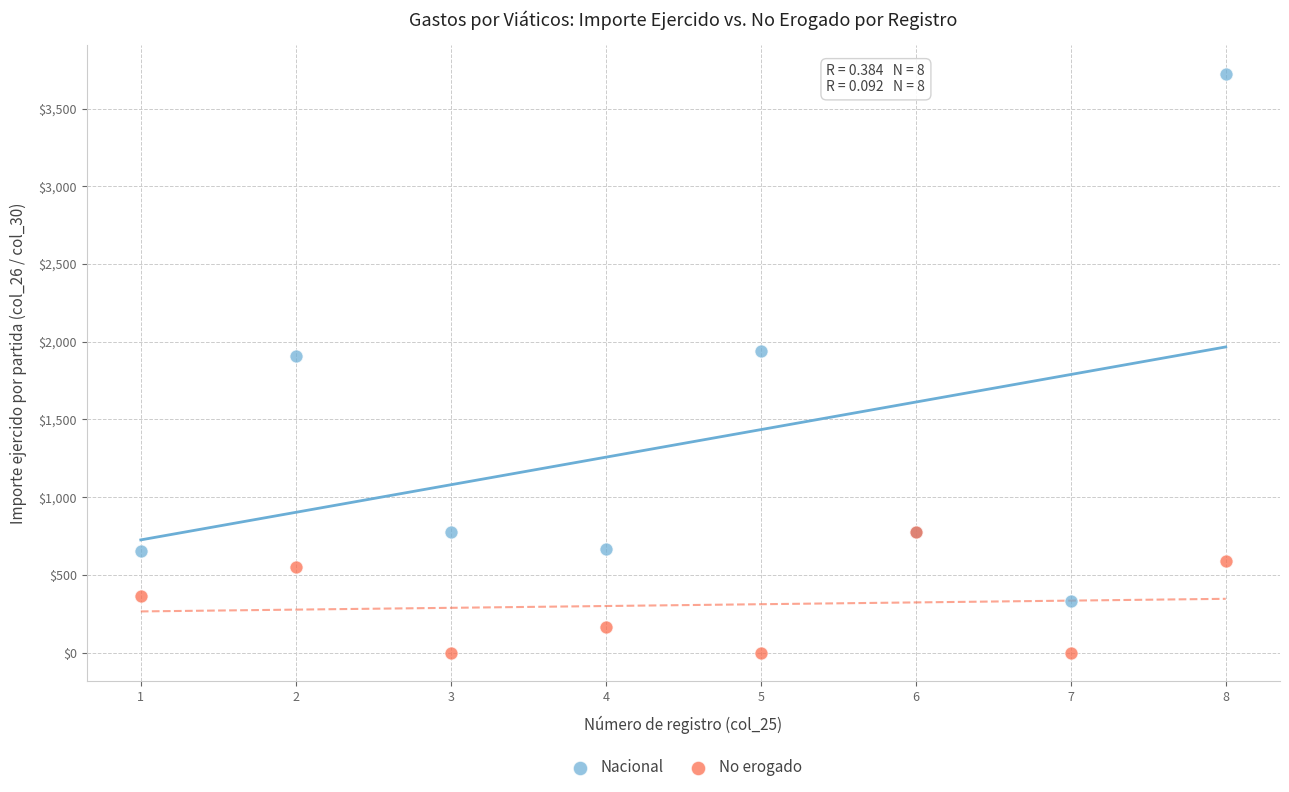

Which series reaches the minimum Y coordinate?

No erogado